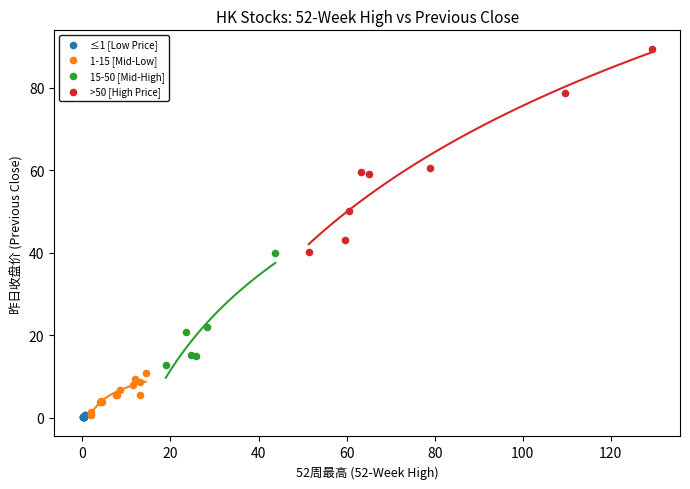

What are all the series names shown in the legend?

≤1 [Low Price], 1-15 [Mid-Low], 15-50 [Mid-High], >50 [High Price]